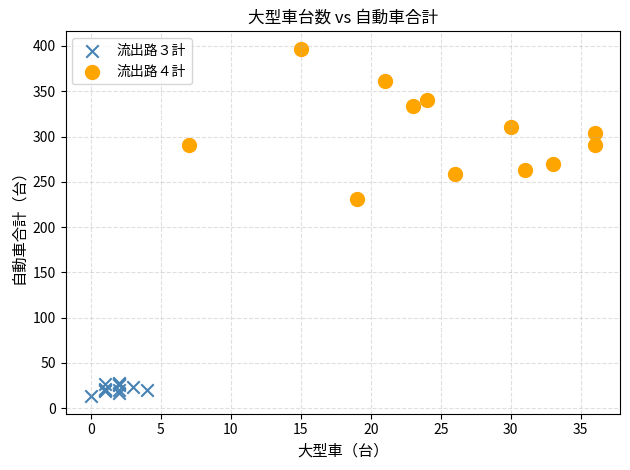

Which series reaches the maximum Y coordinate?

流出路４計